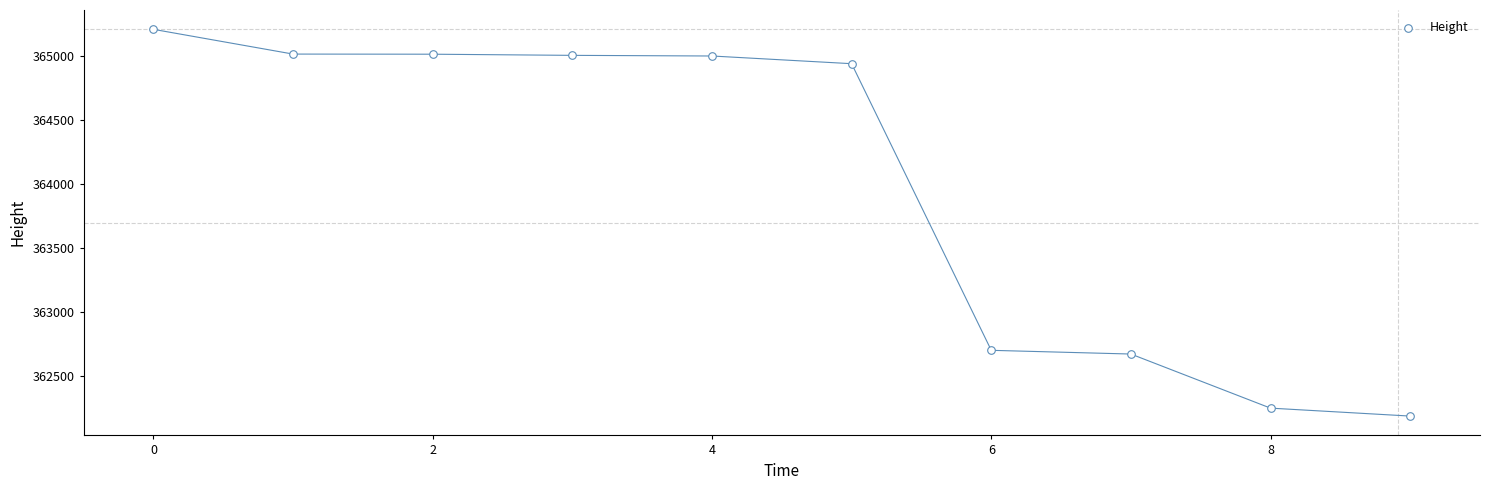

What is the range of Y values (max minus min)?

3017